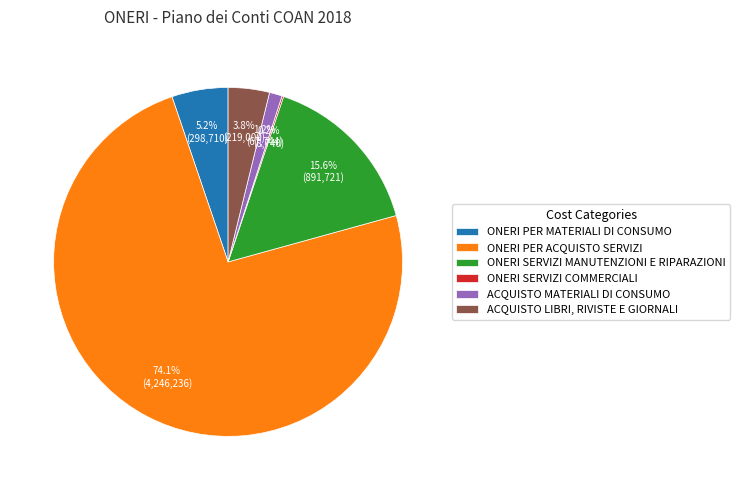

Does any single category account for the majority?

Yes